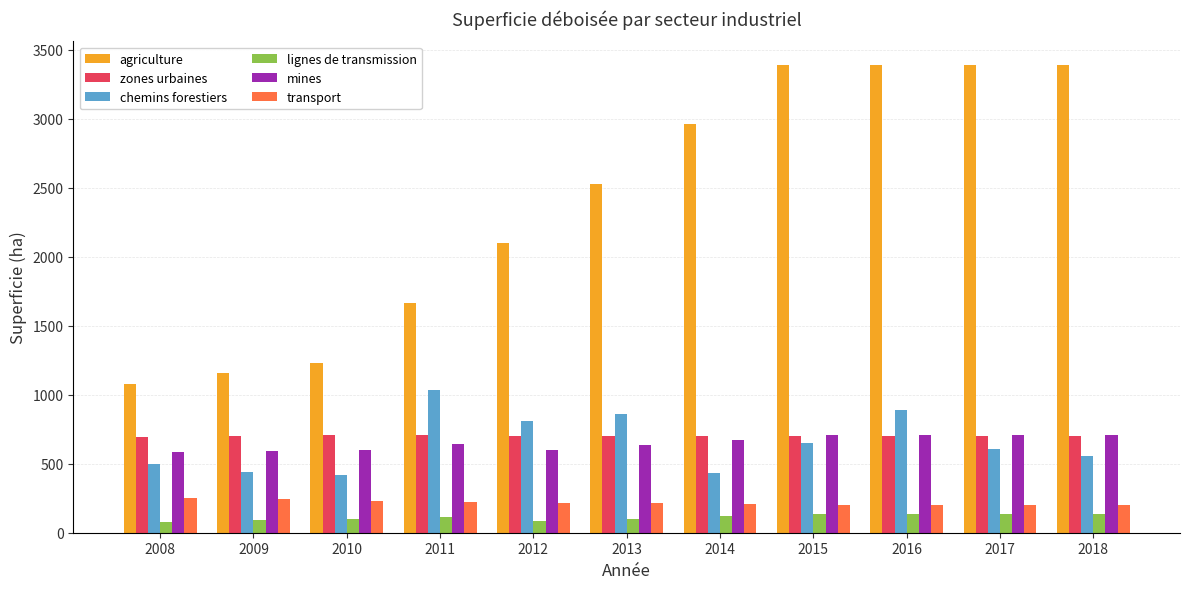

How many values in the chemins forestiers series are below 606?

5